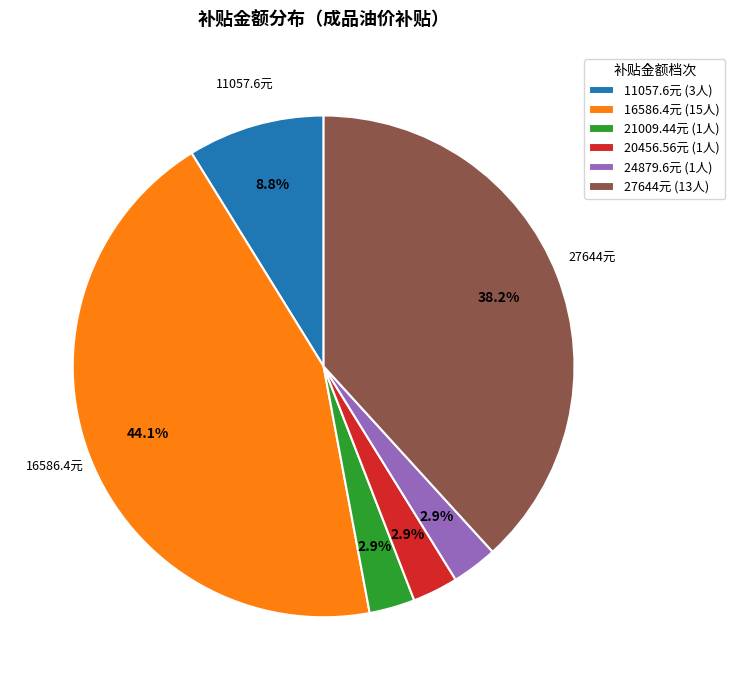

Is there any slice that represents more than half of the pie?

No